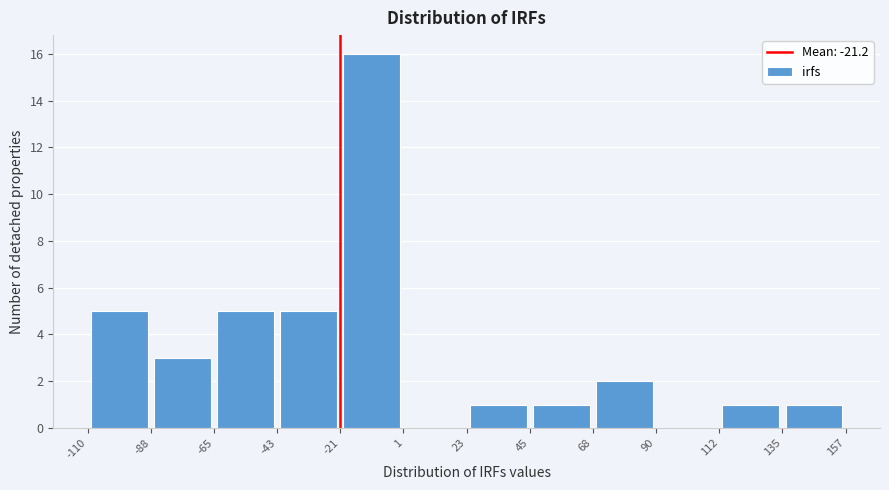

Reading left to right, transcribe this chart: for each bar, give the range it covers on the x-axis and its height. The values are not printed on the chart, so give them approximately, as read against the axis.

-110 to -88: 5
-88 to -65: 3
-65 to -43: 5
-43 to -21: 5
-21 to 1: 16
1 to 23: 0
23 to 45: 1
45 to 68: 1
68 to 90: 2
90 to 112: 0
112 to 135: 1
135 to 157: 1